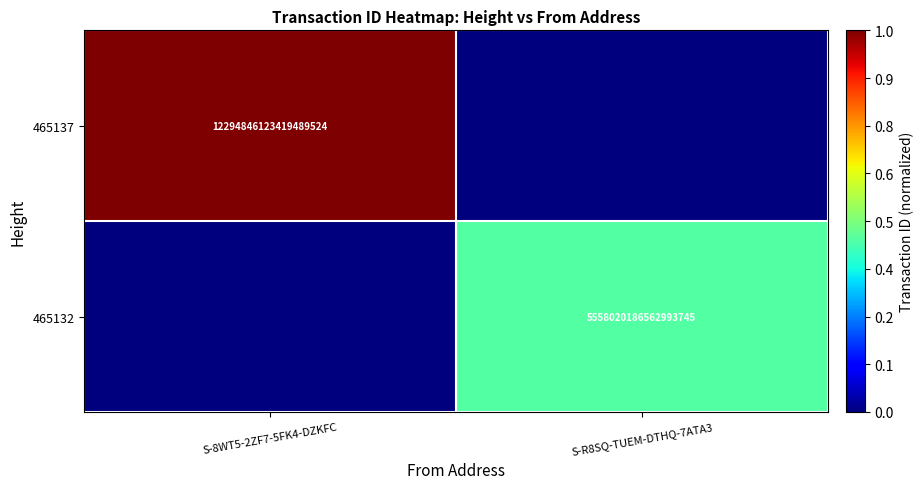

The value of 465137 at S-8WT5-2ZF7-5FK4-DZKFC is 12294846123419490304. True or false?

True